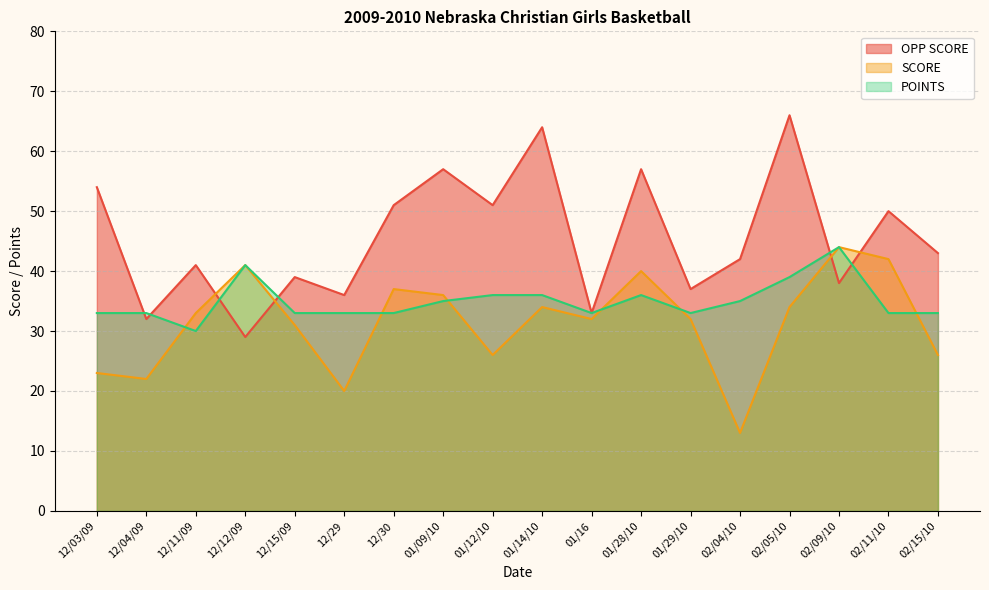

Where is the first local minimum for OPP SCORE?

12/04/09